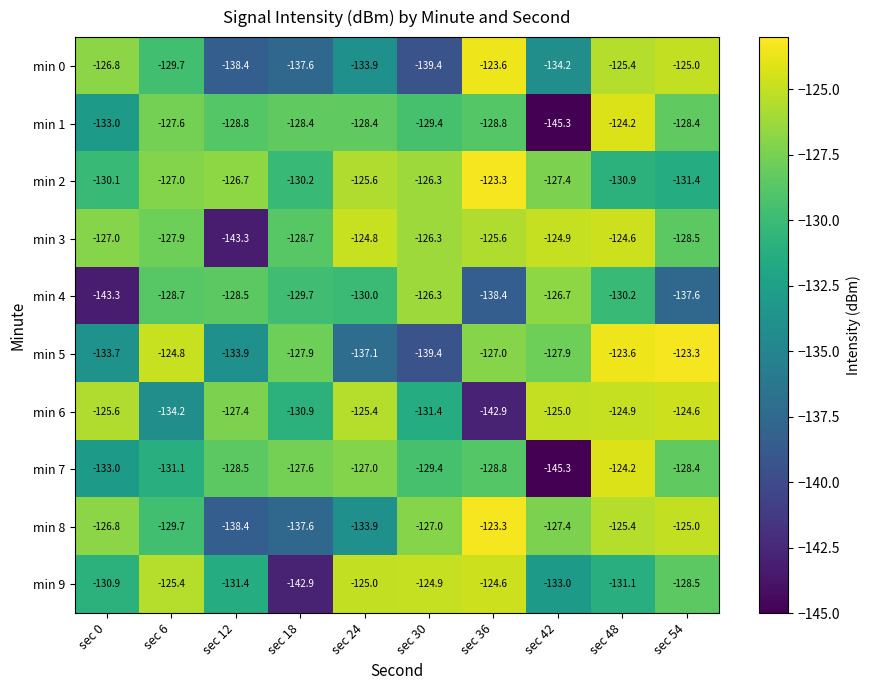

What is the spread (max minus min) of values at sec 0?

17.7